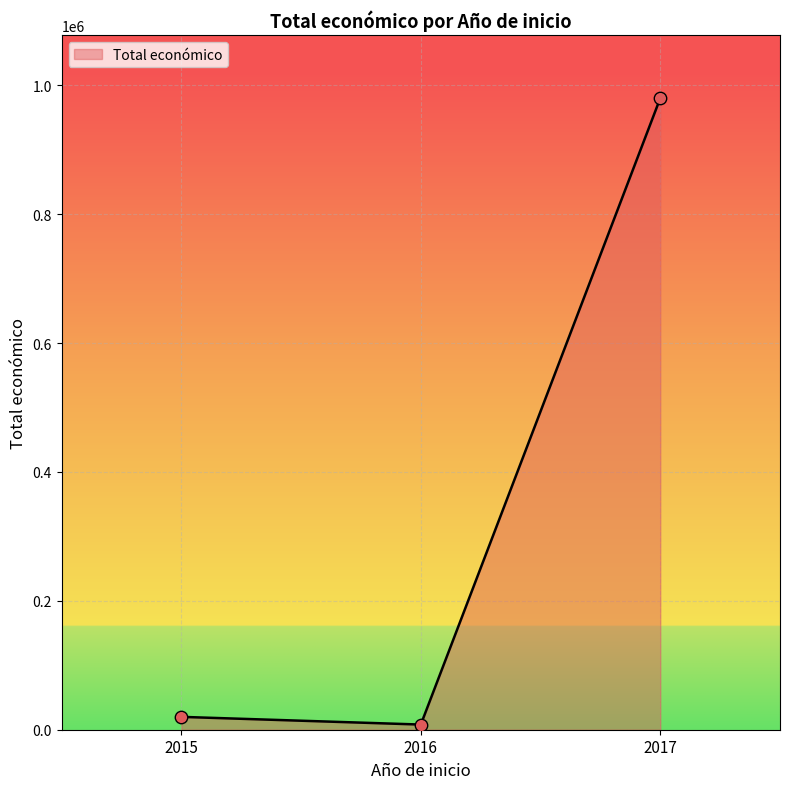

Approximately how many times larger is the value at 2015 compared to 2017?

0.0